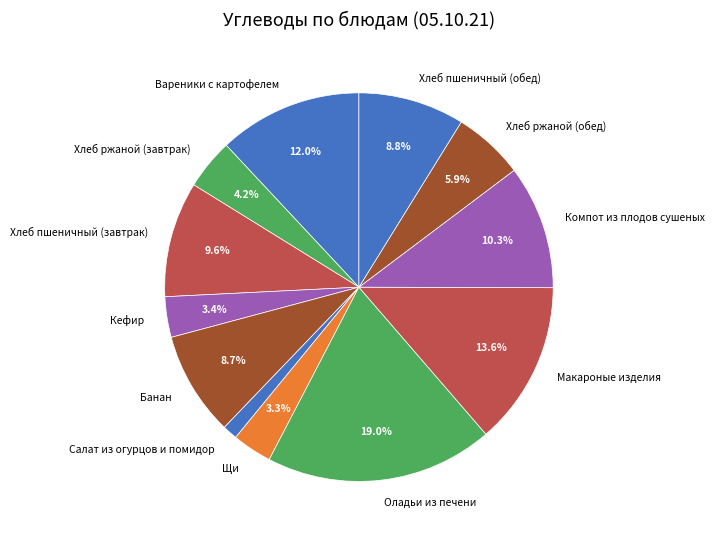

Which slice is the smallest?

Салат из огурцов и помидор